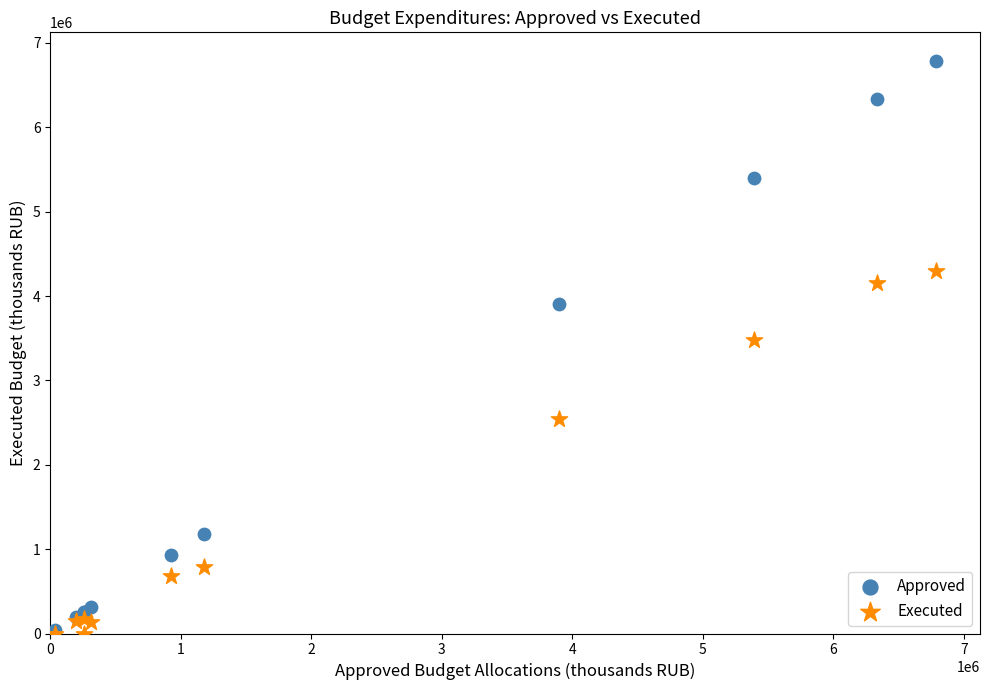

In the Executed series, what Y value is closest to 2151208?

2544645.9